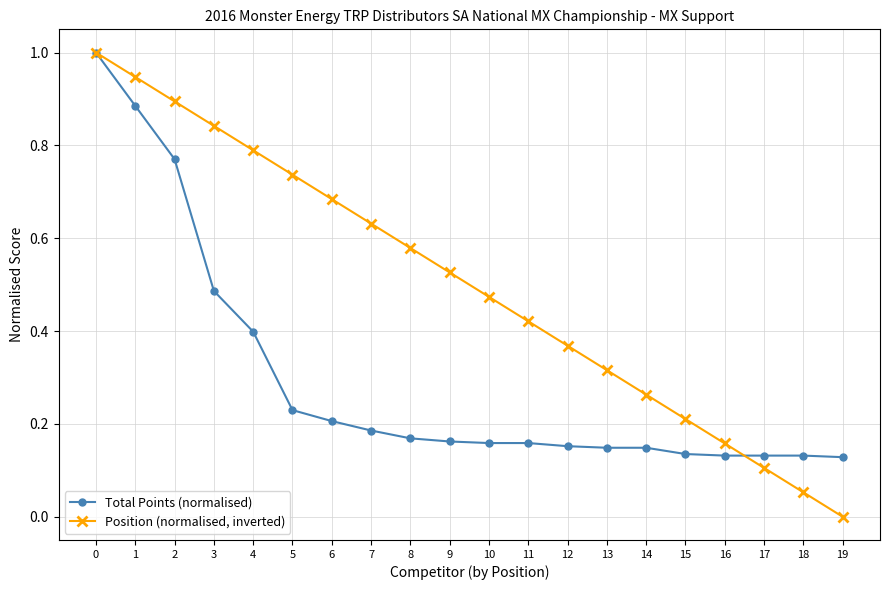

Which category has the lowest value in the Position (normalised, inverted) series?

19